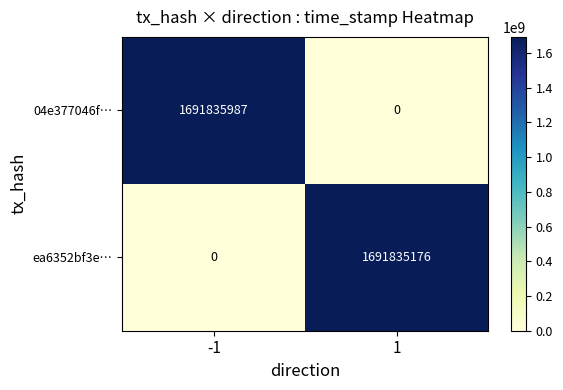

What is the difference between the 04e377046f… values at -1 and 1?

1691835987